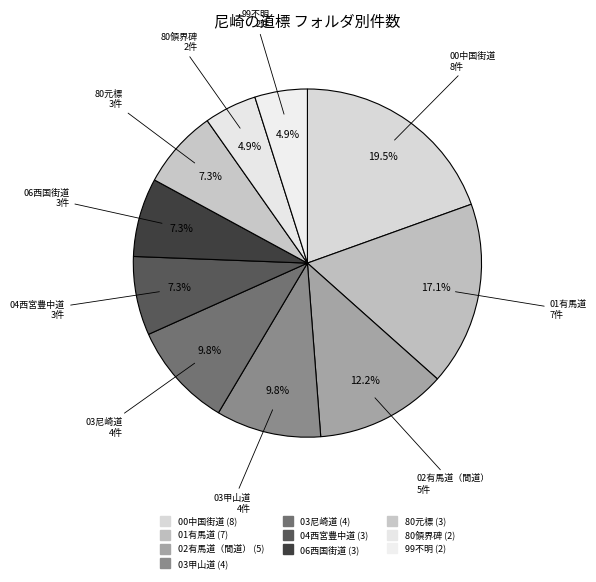

How many segments does this pie chart have?

10